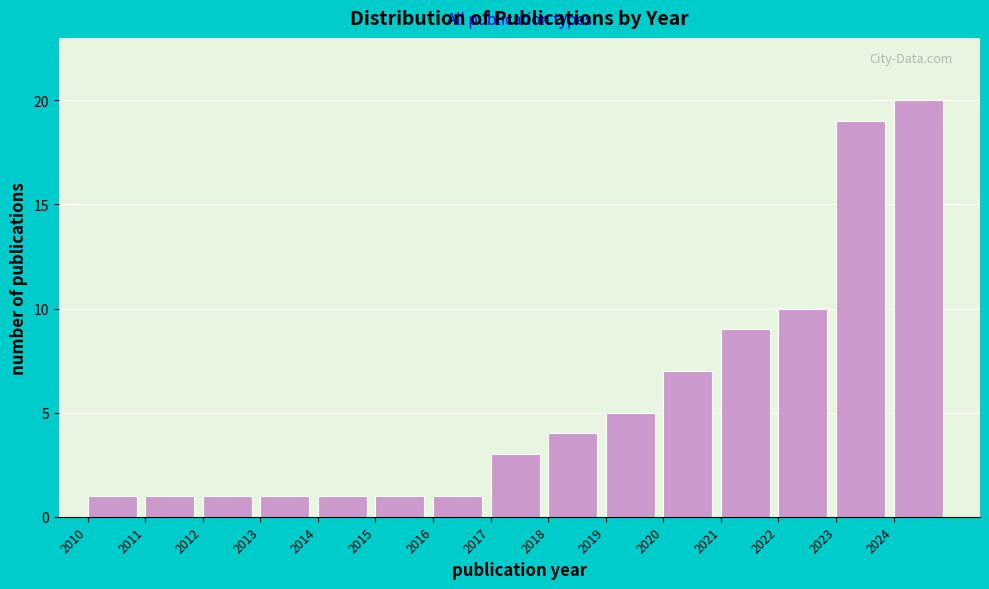

Reading left to right, transcribe all the data shown in this chart.

1	1	1	1	1	1	1	3	4	5	7	9	10	19	20